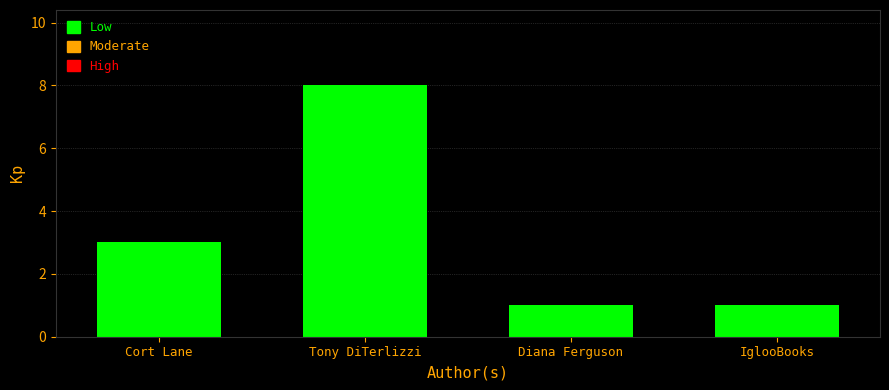

Between Tony DiTerlizzi and IglooBooks, which is larger?

Tony DiTerlizzi